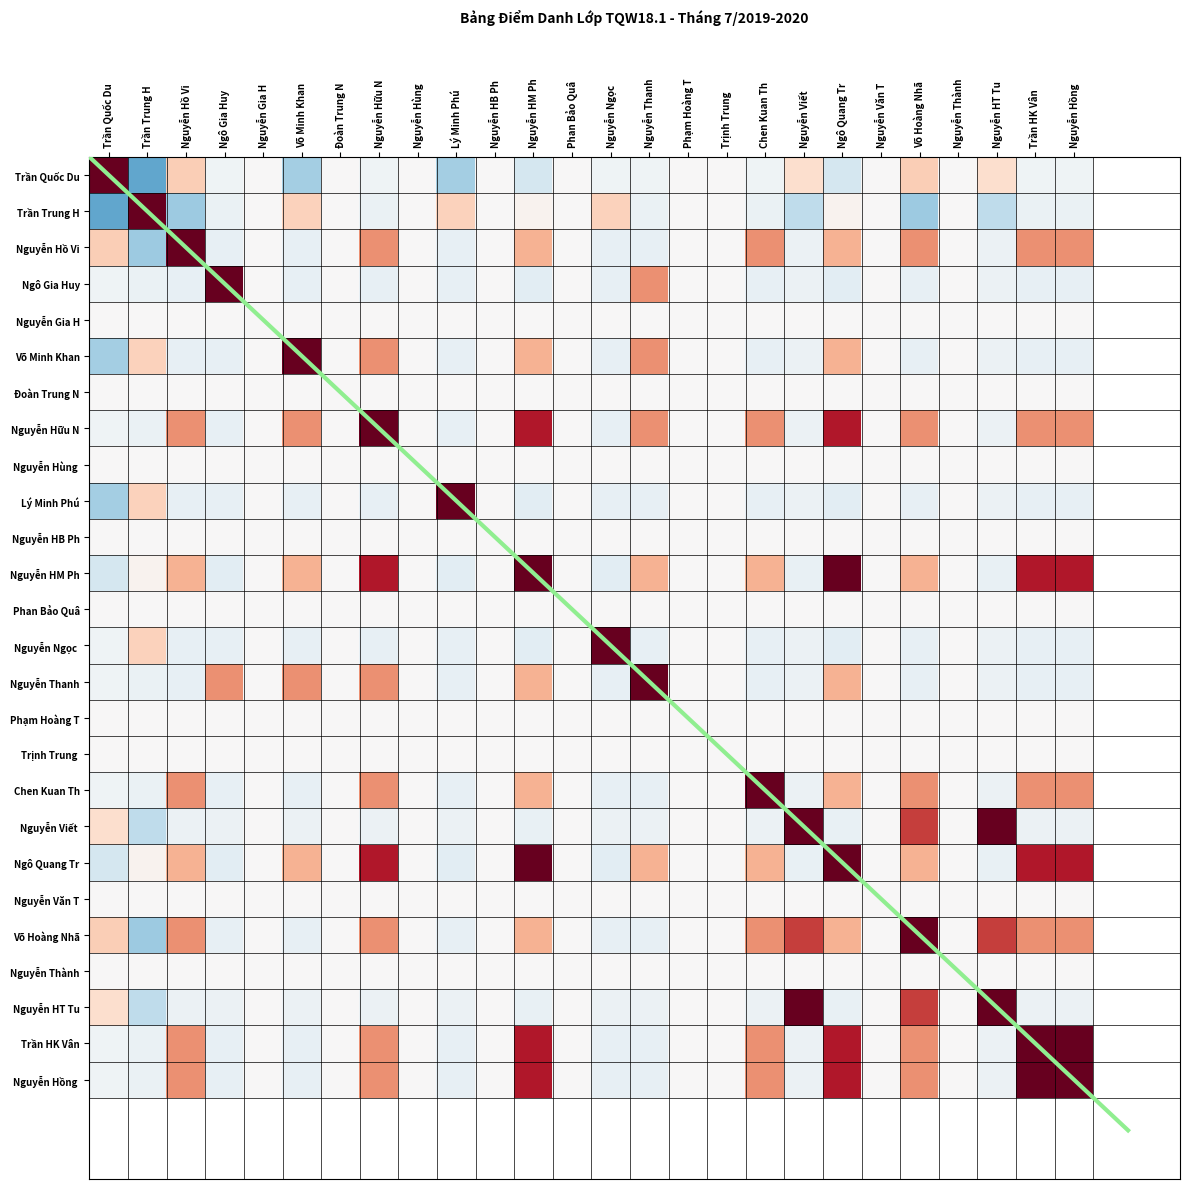

What is the greatest value displayed?

1.0